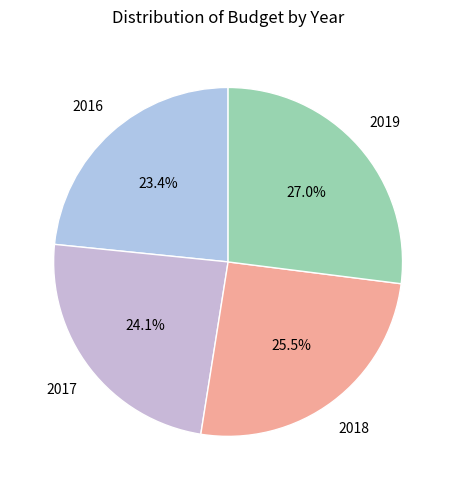

What is the smallest slice in the pie chart?

2016